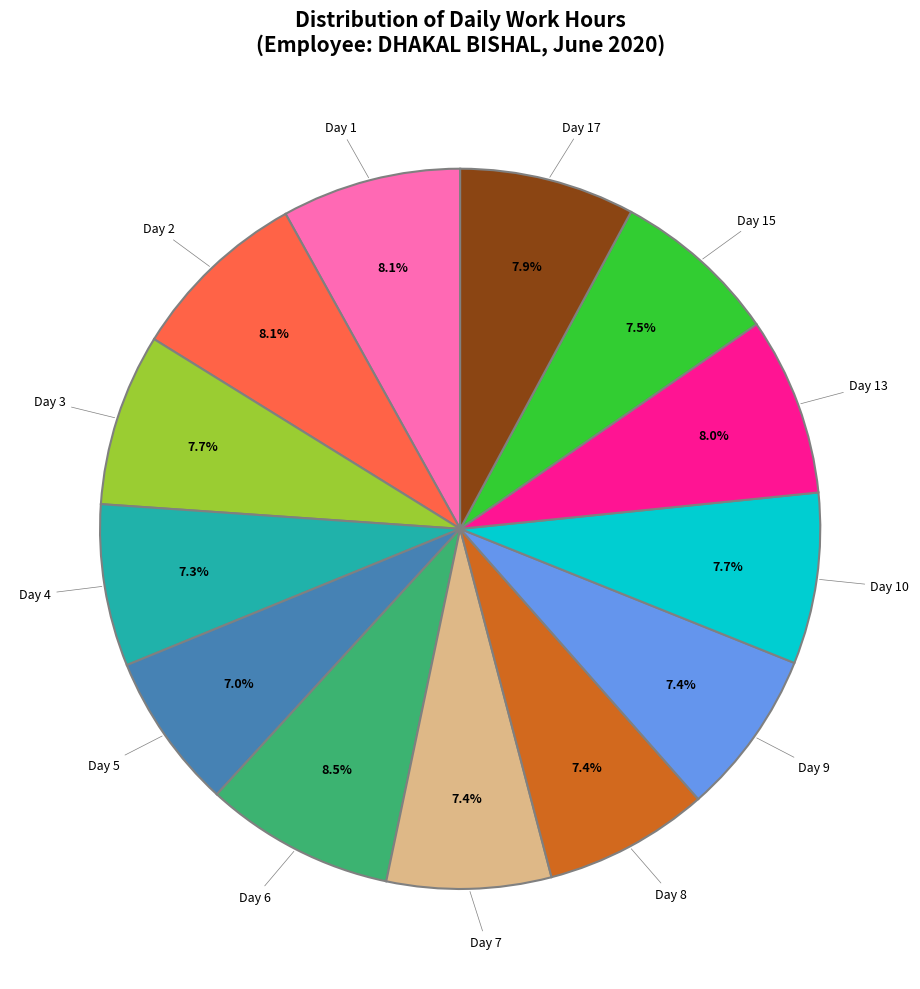

Is there a majority slice in this chart?

No